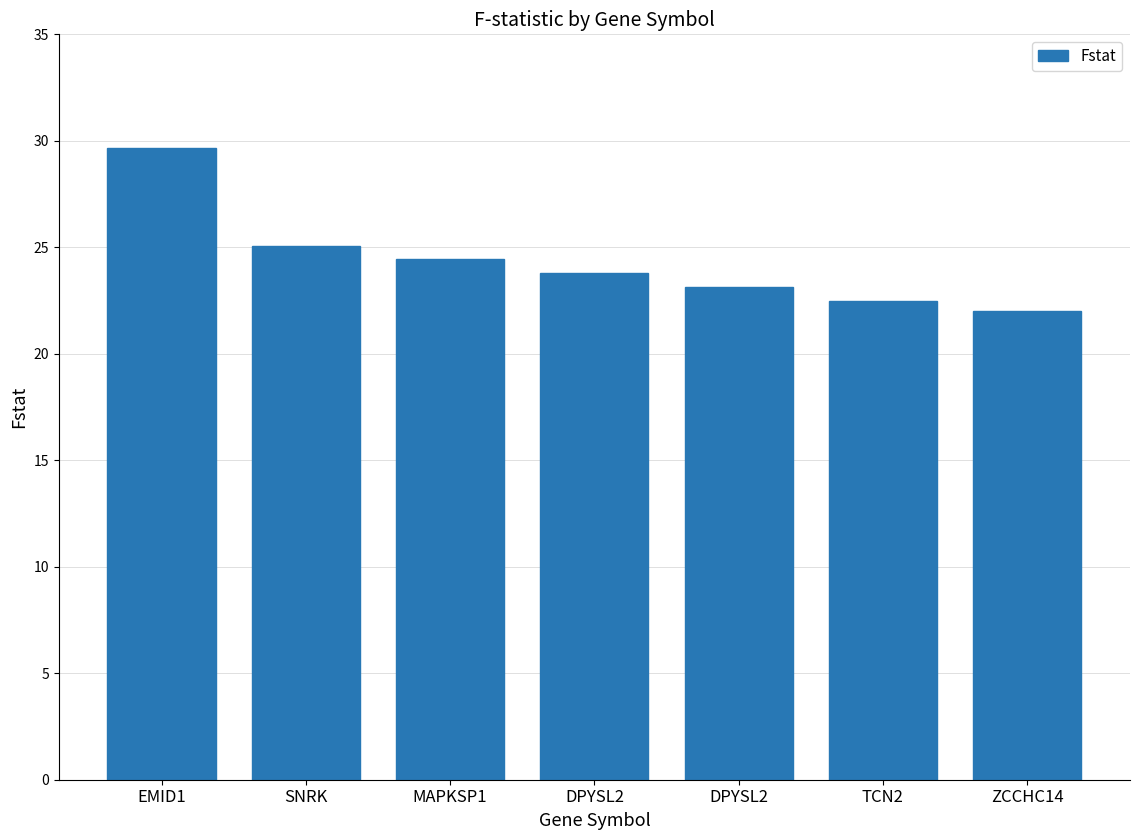

Which category has the lowest value across all series?

ZCCHC14